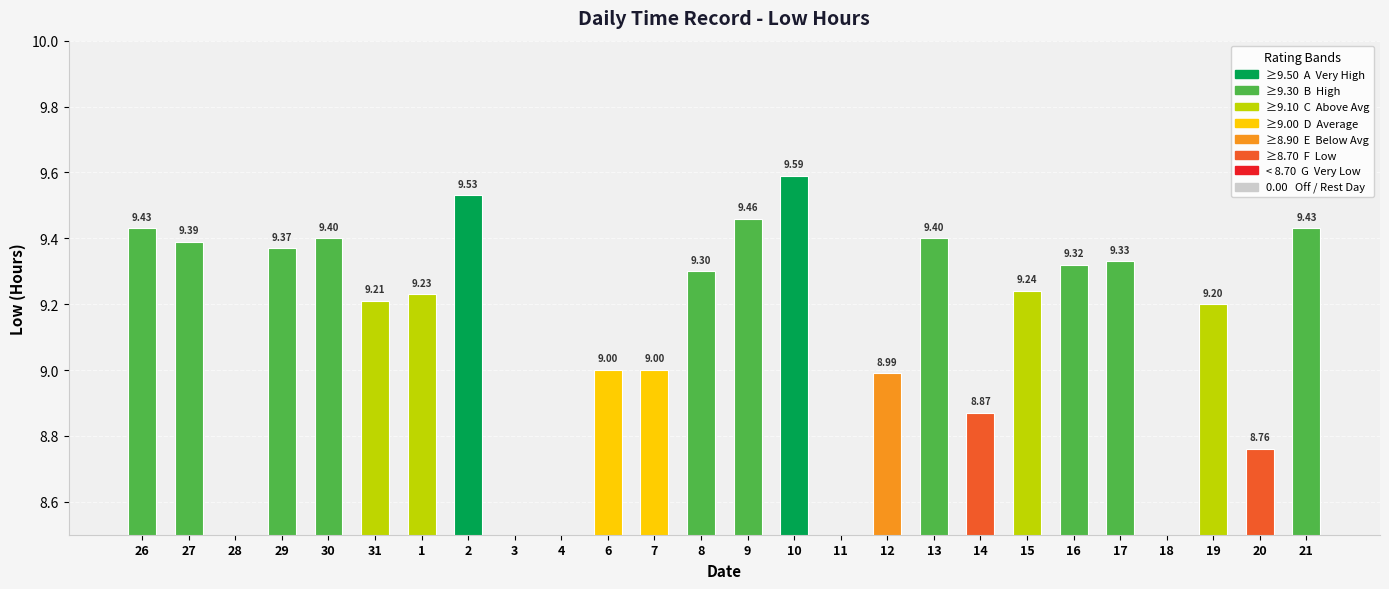

True or false: the data shows 3.7 at 31.

False